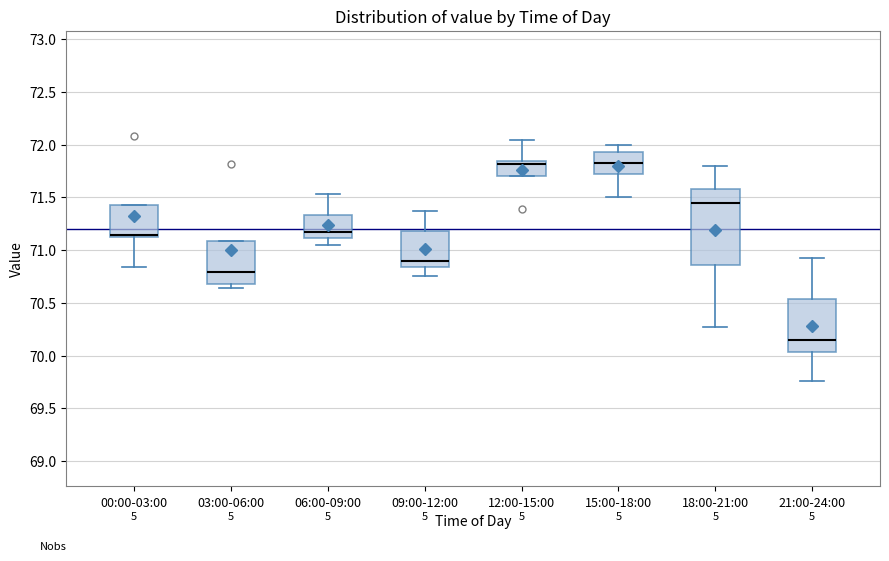

Comparing the boxes themselves (not the whiskers), which one is the tallest?

18:00-21:00